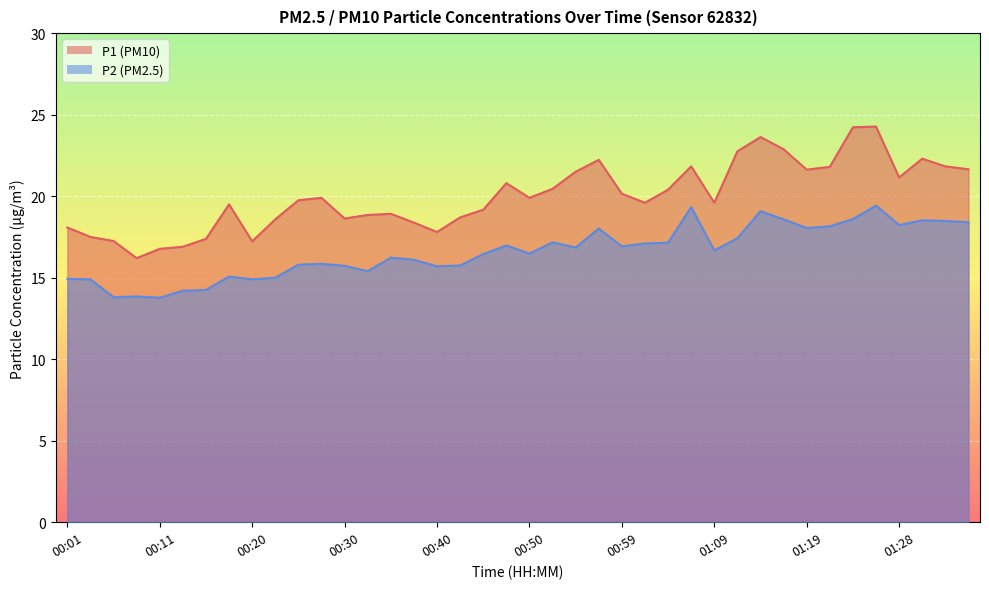

How many series are shown in this chart?

2